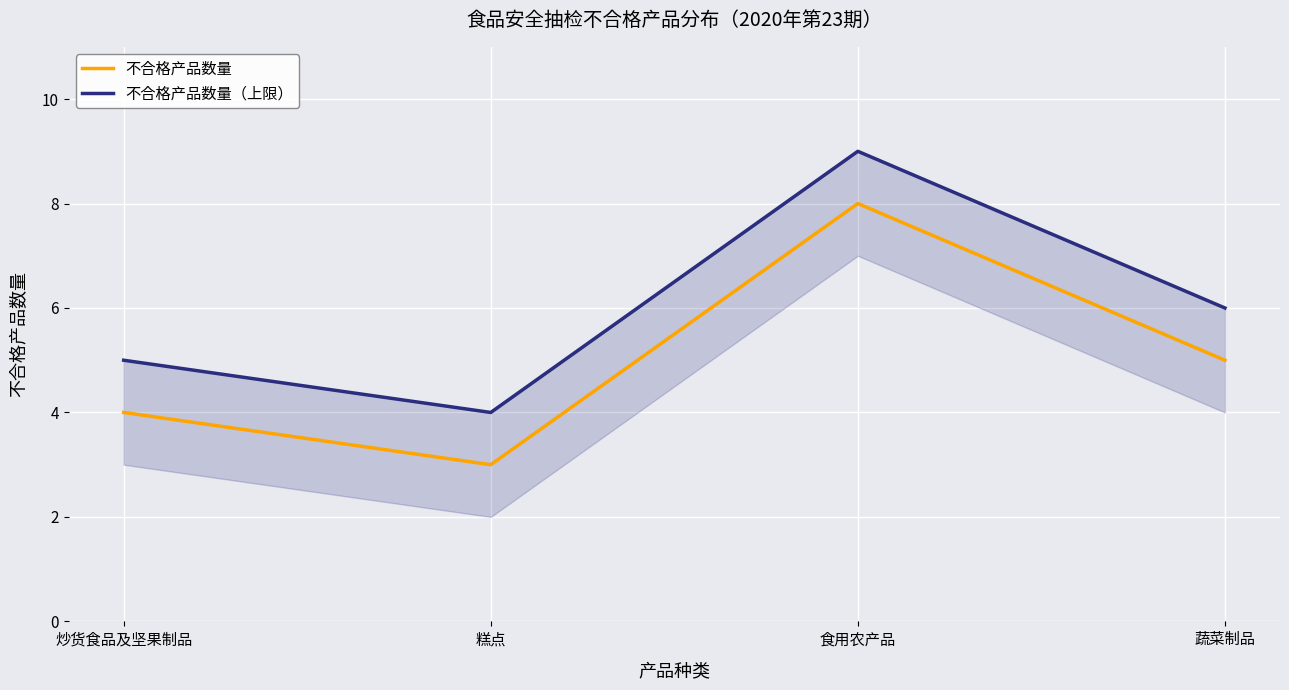

List the labels in order of 不合格产品数量（上限） value, largest first.

食用农产品, 蔬菜制品, 炒货食品及坚果制品, 糕点